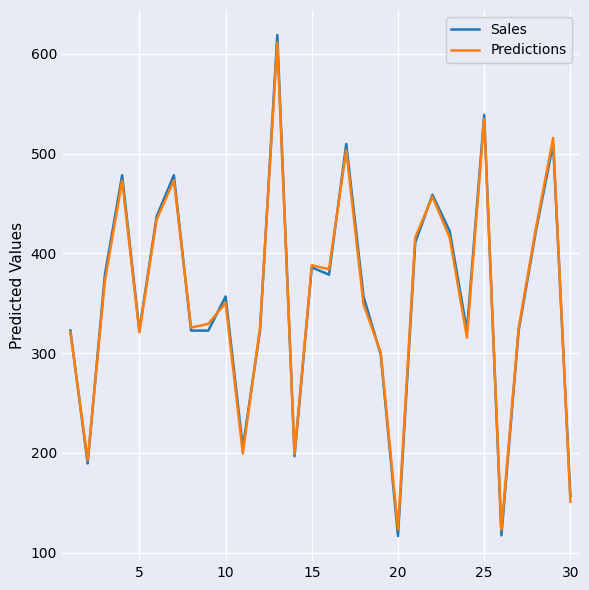

What is the minimum value for Sales?

116.5